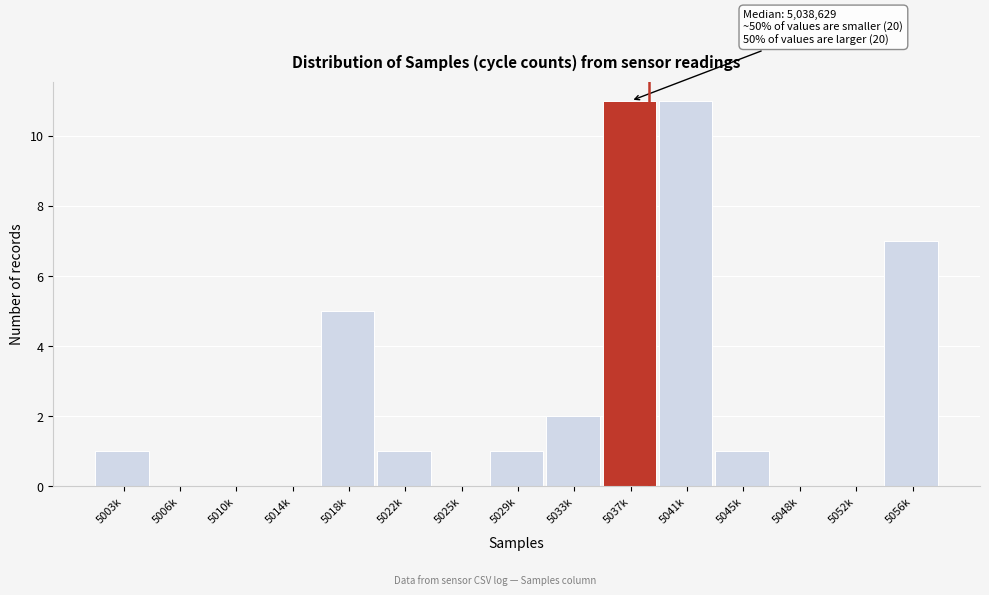

Reading left to right, list all the values displayed in this chart.

5003k=1	5006k=0	5010k=0	5014k=0	5018k=5	5022k=1	5025k=0	5029k=1	5033k=2	5037k=11	5041k=11	5045k=1	5048k=0	5052k=0	5056k=7